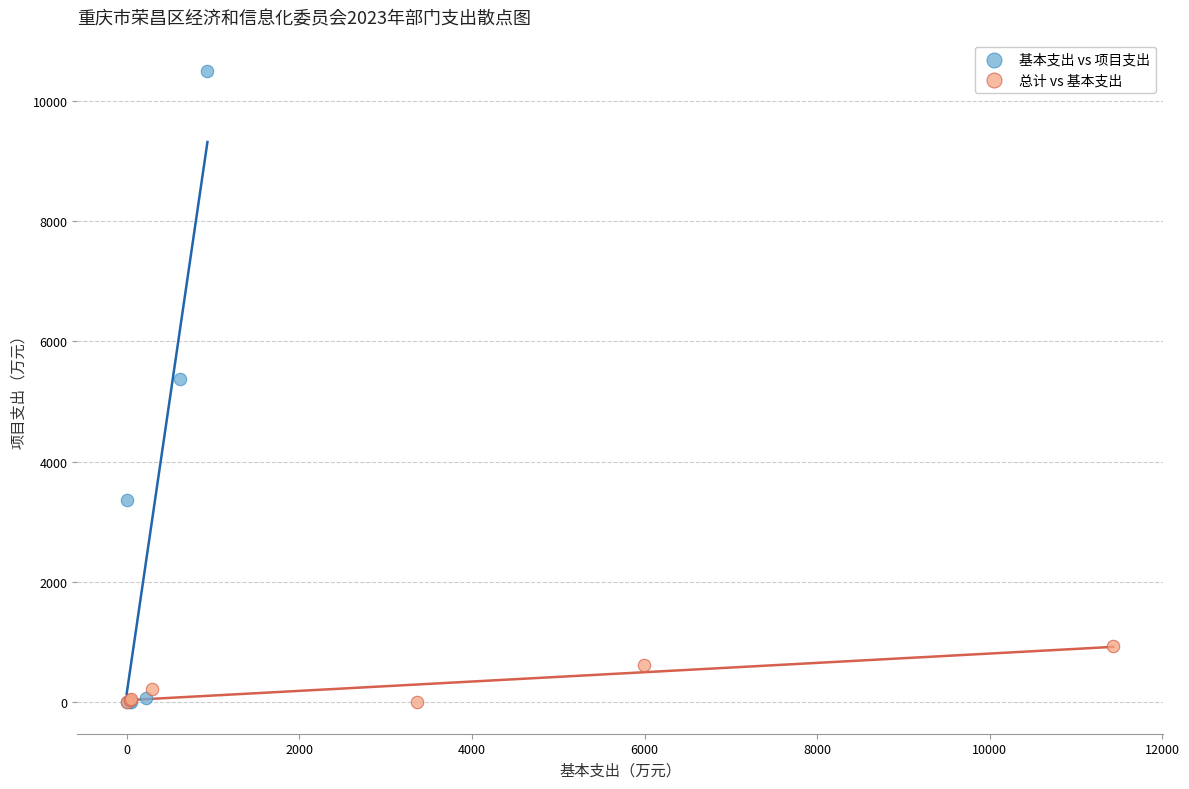

Which series reaches the maximum Y coordinate?

基本支出 vs 项目支出